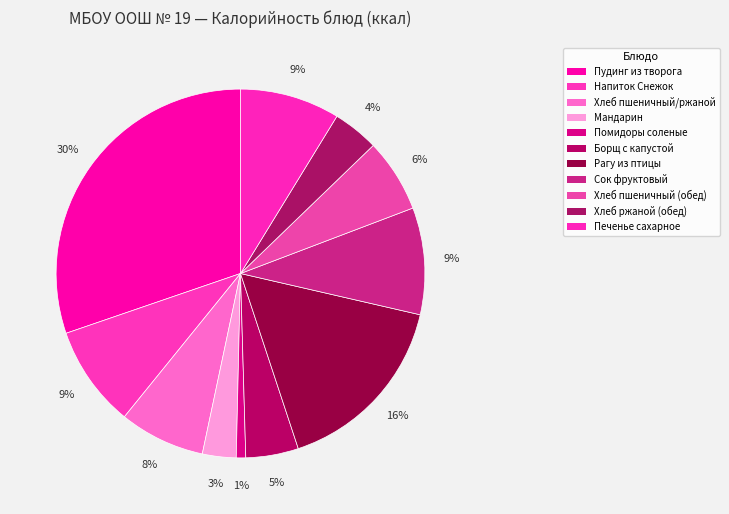

Does Печенье сахарное represent more than half of the total?

No